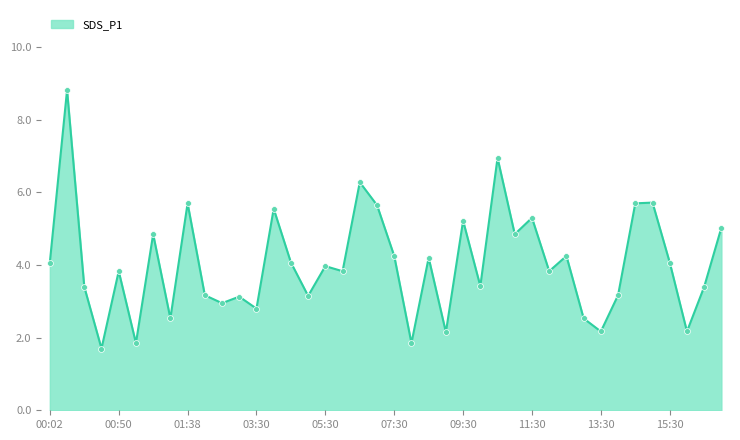

What is the greatest value displayed?

8.8